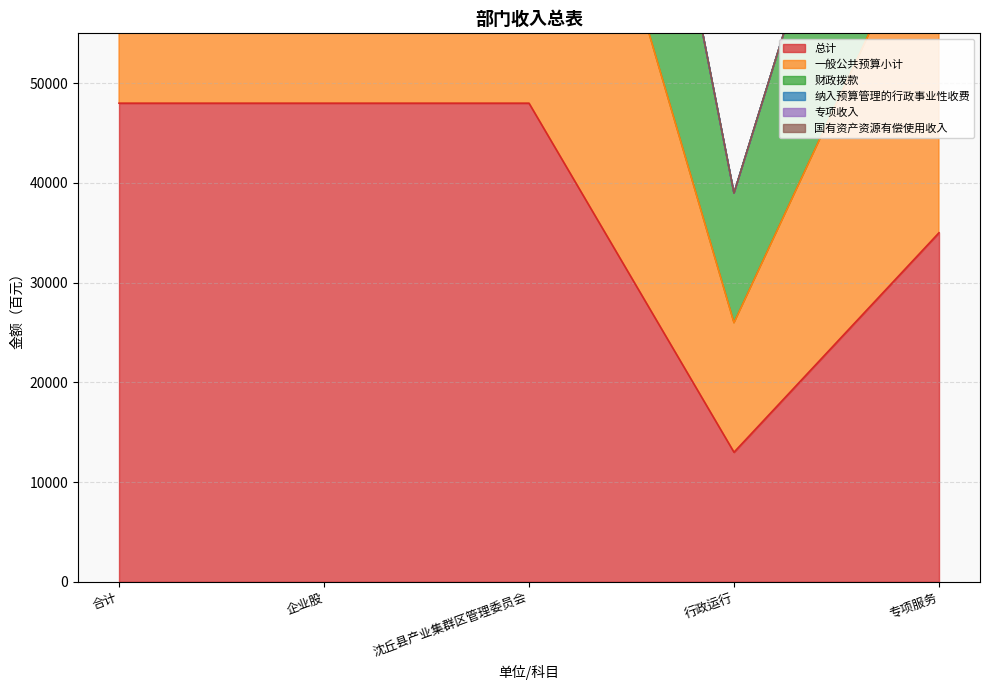

What is the approximate value of 总计 at 合计?

47992.7